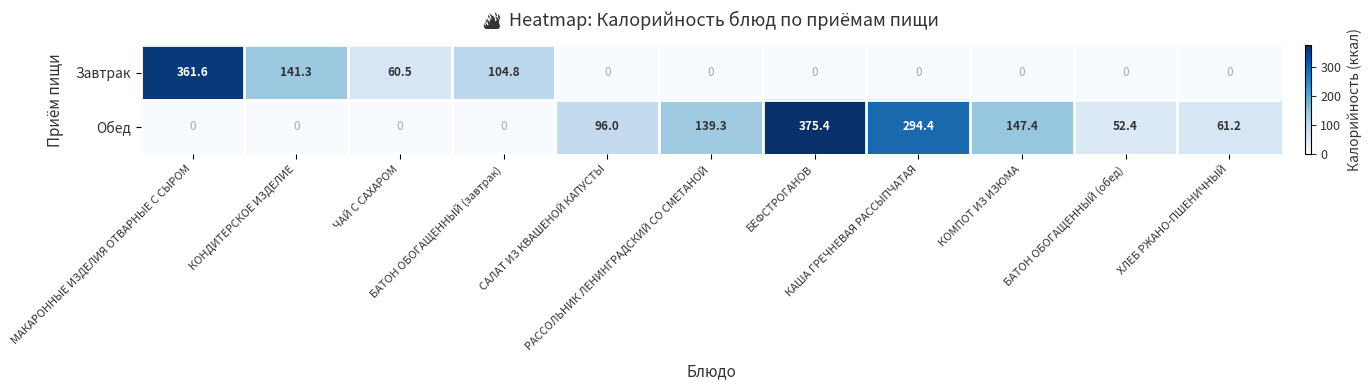

What is the greatest value displayed?

375.4